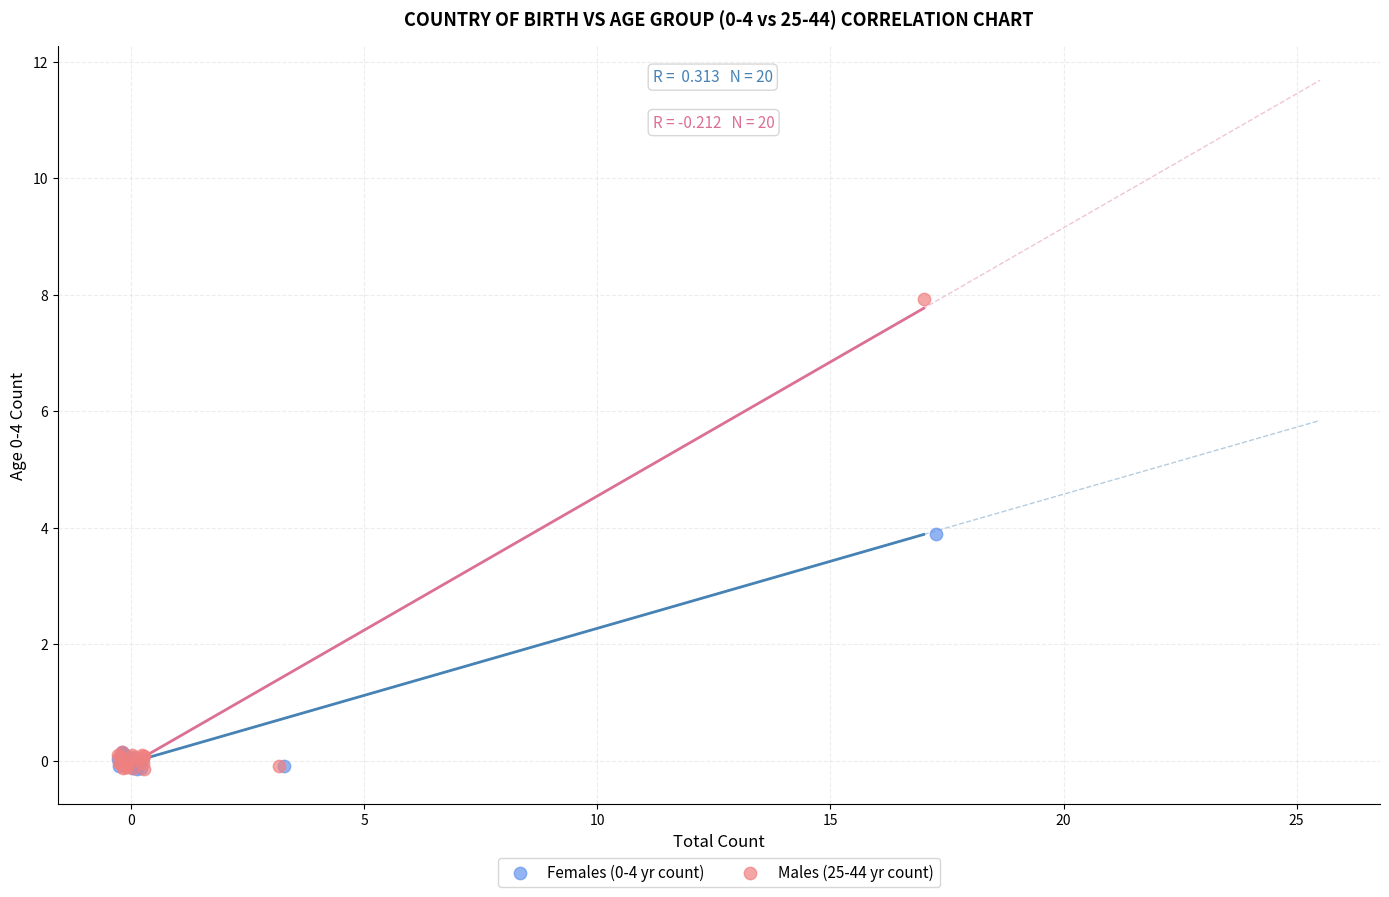

Which series contains the highest Y value?

Males (25-44 yr count)